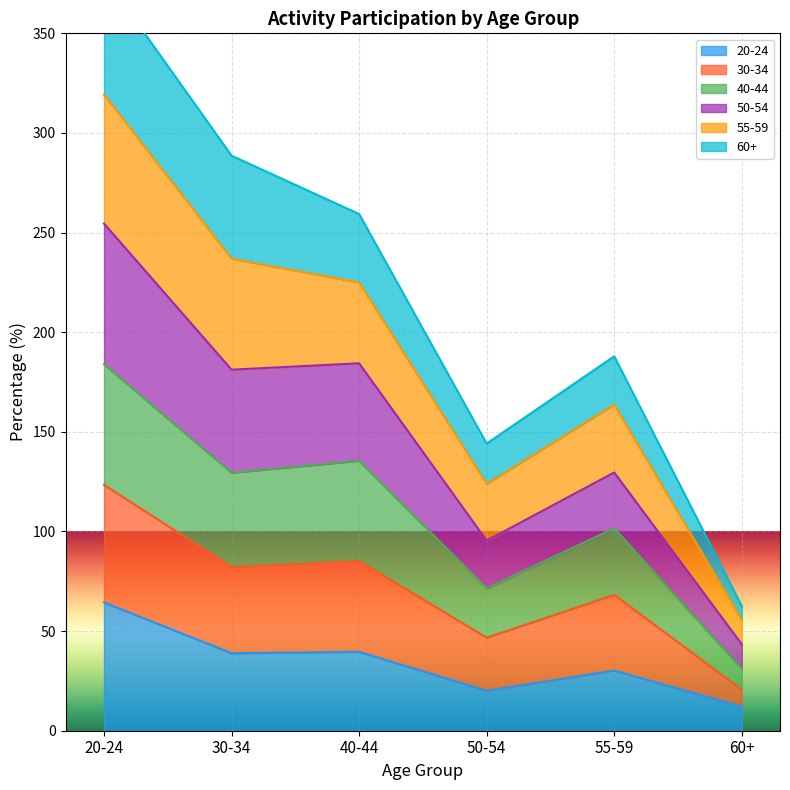

True or false: 50-54 and 30-34 cross at least once.

False